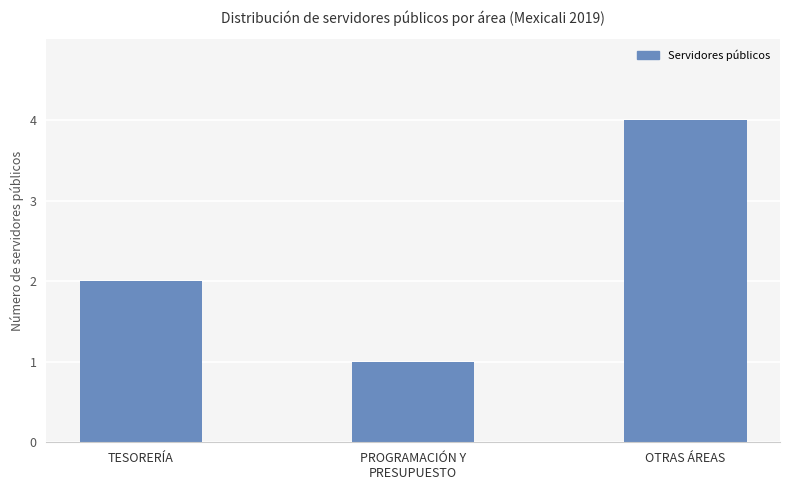

What is the average value?

2